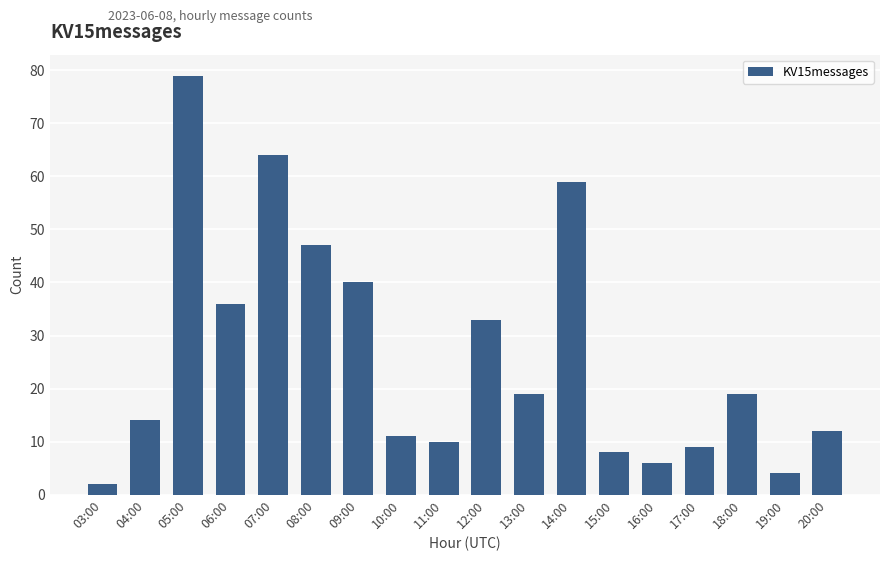

How many categories are shown in the chart?

18